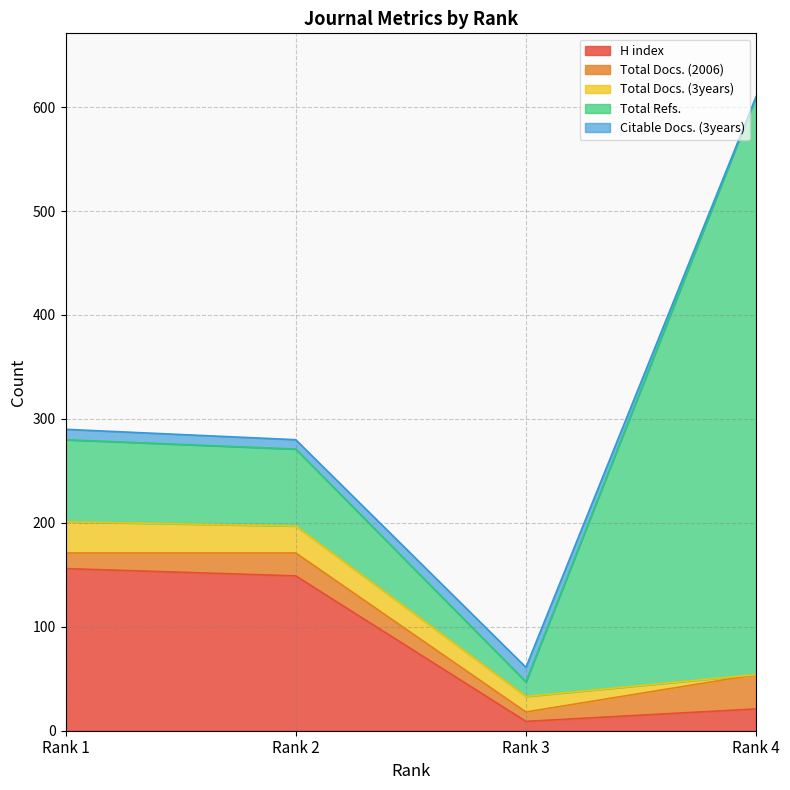

Reading left to right, list all the values displayed in this chart.

H index: Rank 1=156	Rank 2=149	Rank 3=9	Rank 4=21
Total Docs. (2006): Rank 1=15	Rank 2=22	Rank 3=9	Rank 4=33
Total Docs. (3years): Rank 1=30	Rank 2=26	Rank 3=15	Rank 4=0
Total Refs.: Rank 1=79	Rank 2=74	Rank 3=14	Rank 4=556
Citable Docs. (3years): Rank 1=10	Rank 2=9	Rank 3=14	Rank 4=0